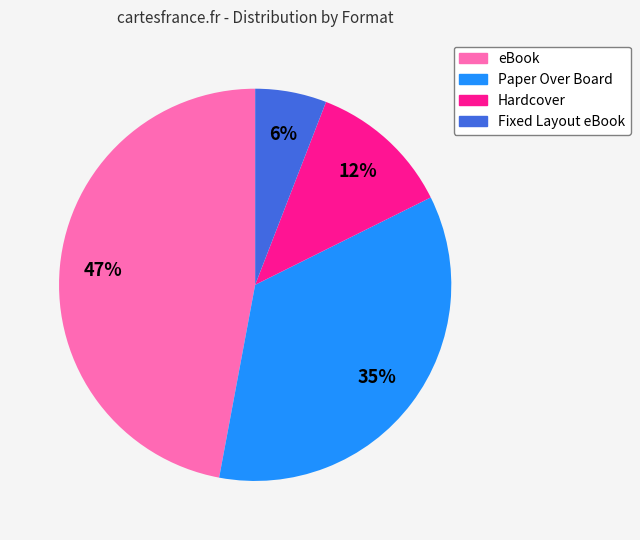

Do Paper Over Board and eBook together represent more than half of the pie?

Yes